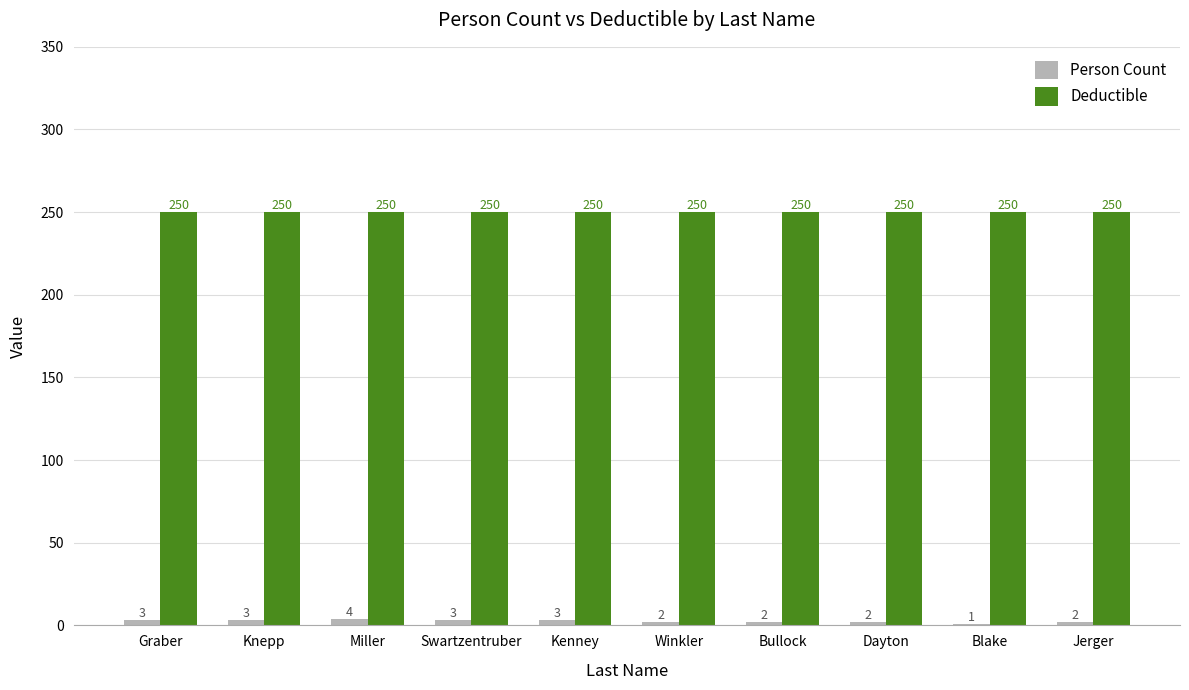

Is the value of Person Count at Knepp greater than the value of Deductible at Bullock?

No